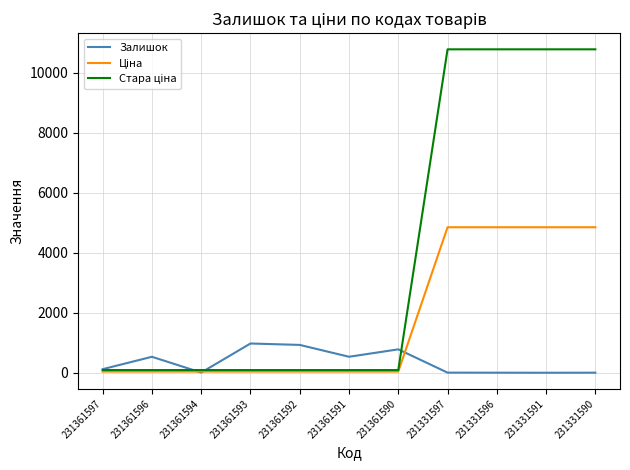

Is it true that Залишок equals 8.0 at 231361594?

True